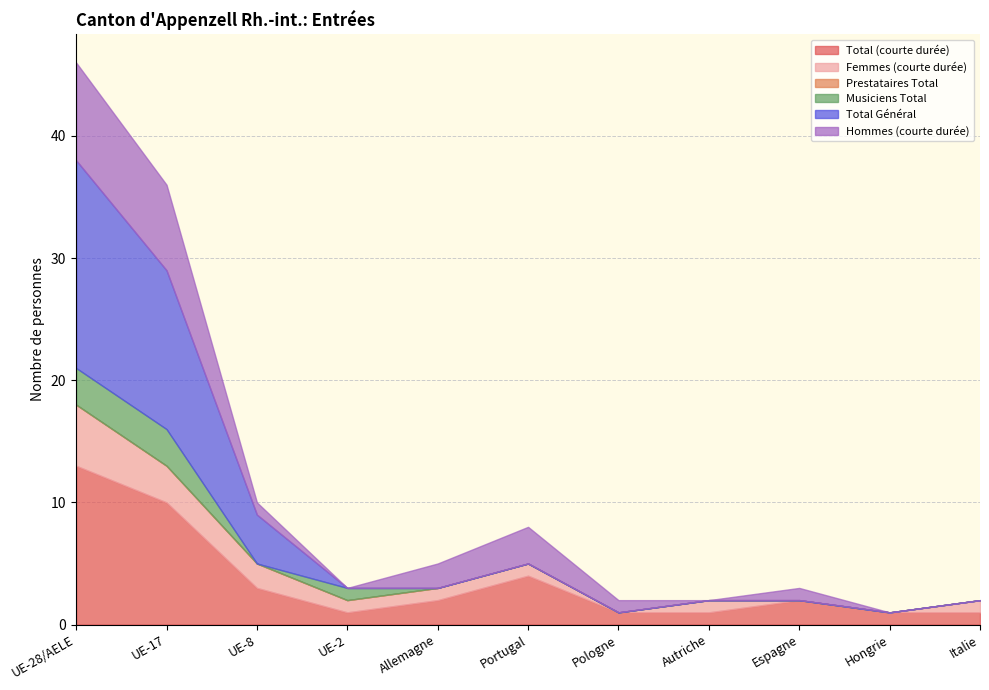

What is the average value of the Total Général series?

3